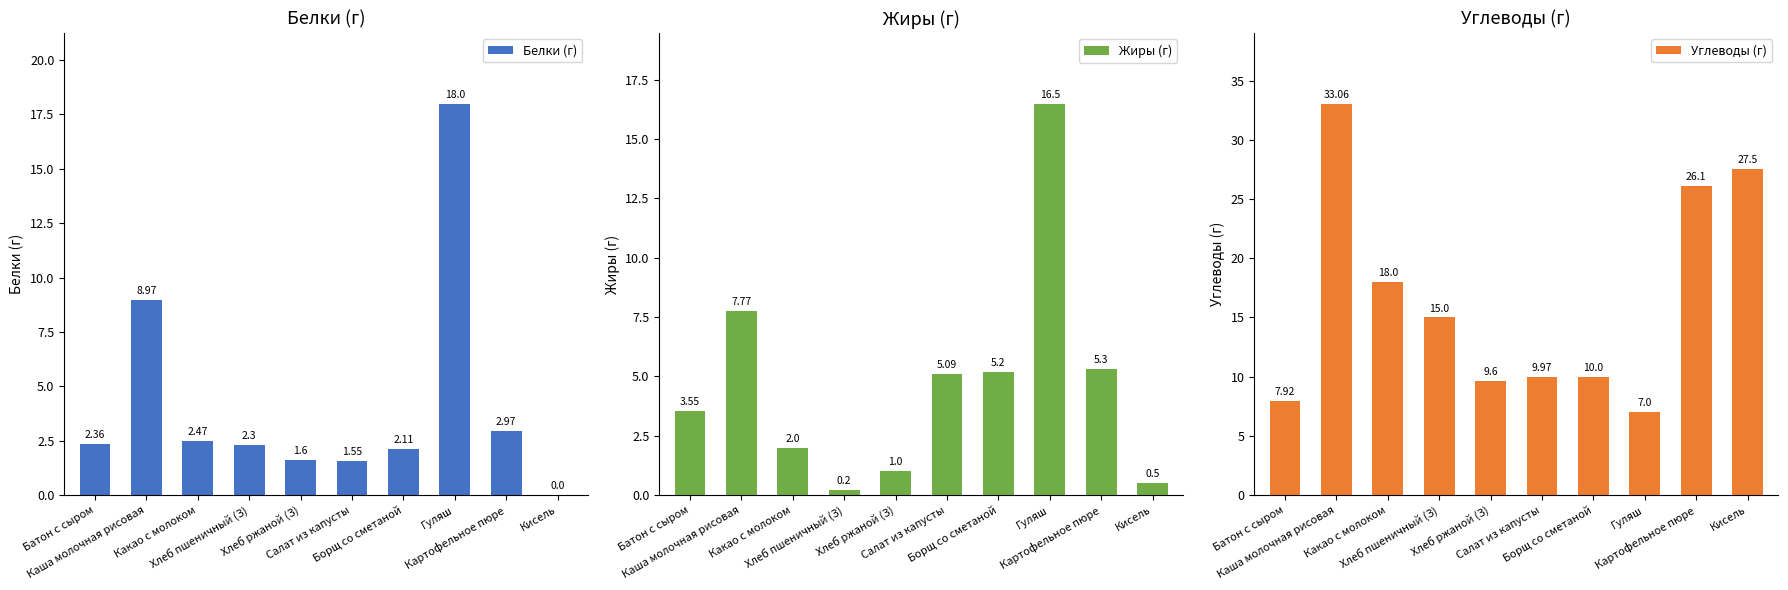

How many groups of bars are there?

10